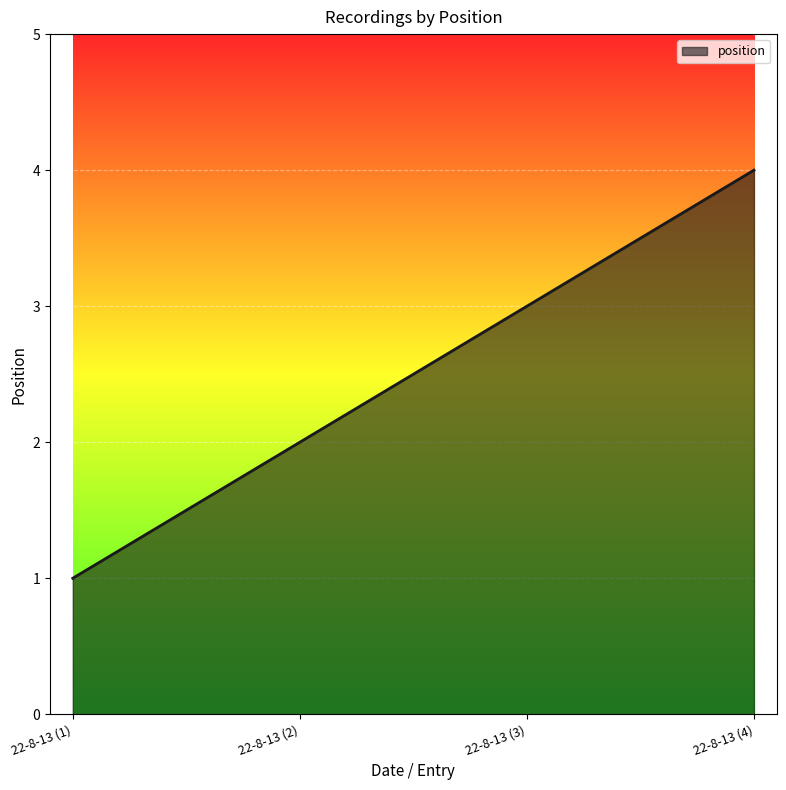

Count the values in the range 2 to 4.

3